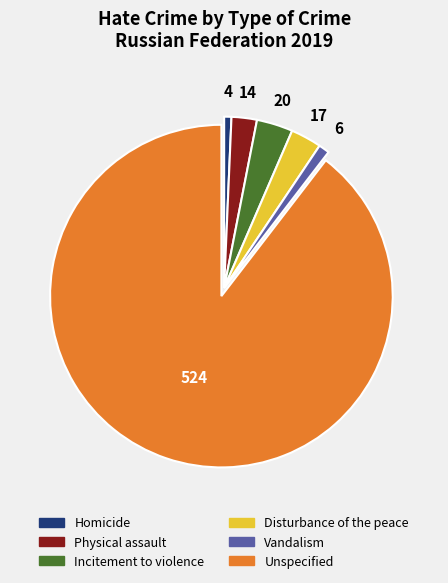

How many slices are in this pie chart?

6